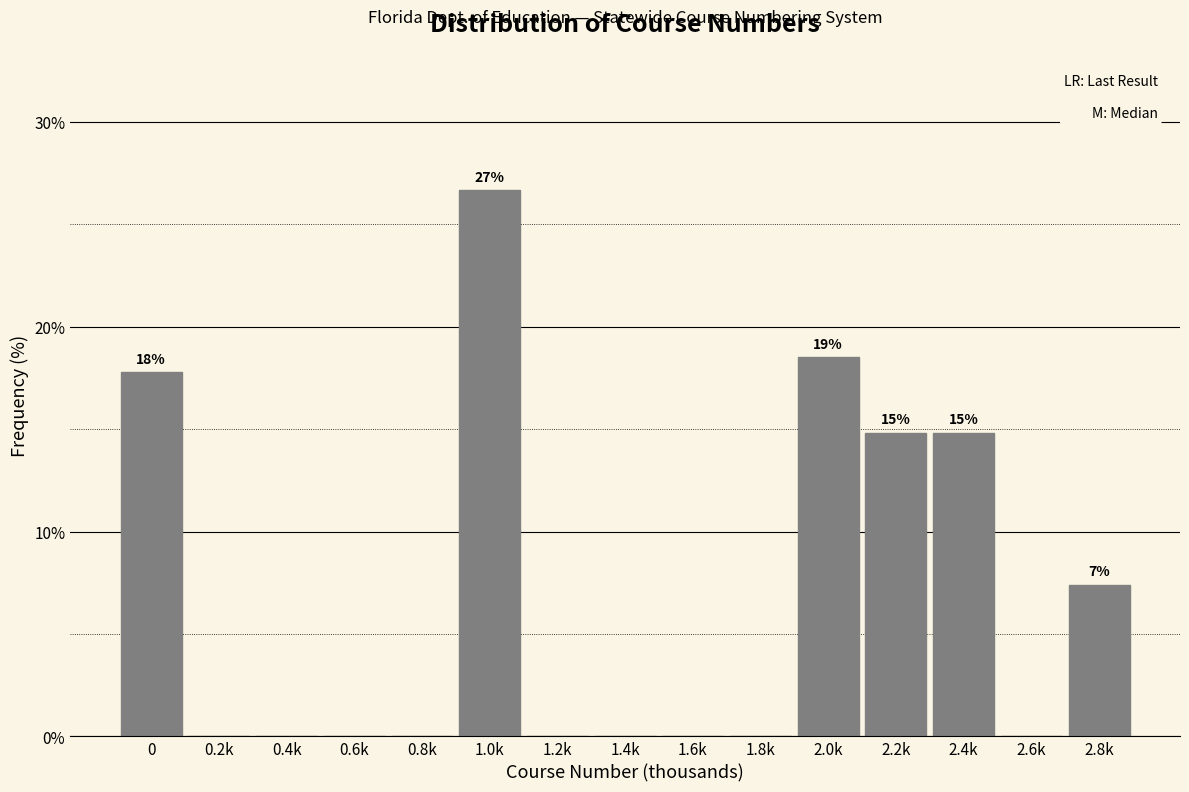

Reading left to right, transcribe all the data shown in this chart.

0=17.8	0.2k=0.0	0.4k=0.0	0.6k=0.0	0.8k=0.0	1.0k=26.7	1.2k=0.0	1.4k=0.0	1.6k=0.0	1.8k=0.0	2.0k=18.5	2.2k=14.8	2.4k=14.8	2.6k=0.0	2.8k=7.4